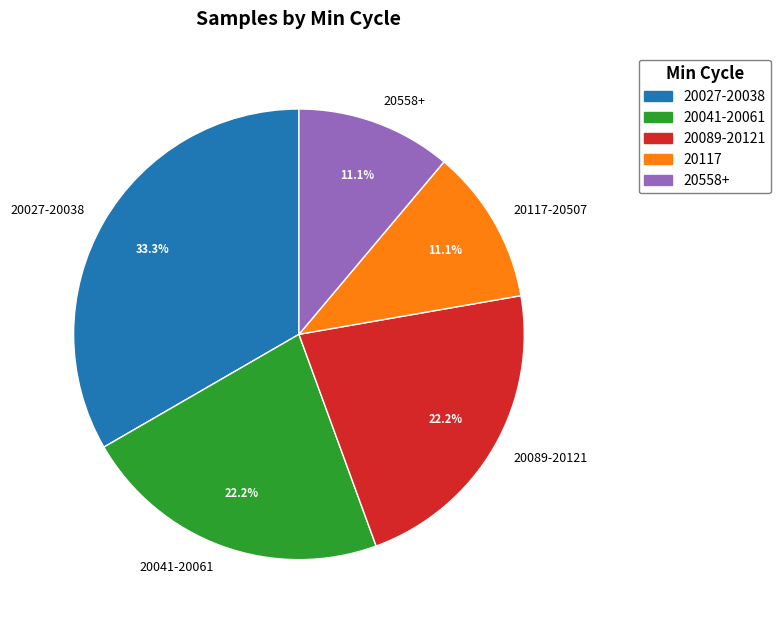

How much of the chart is everything except 20117-20507?

88.9%